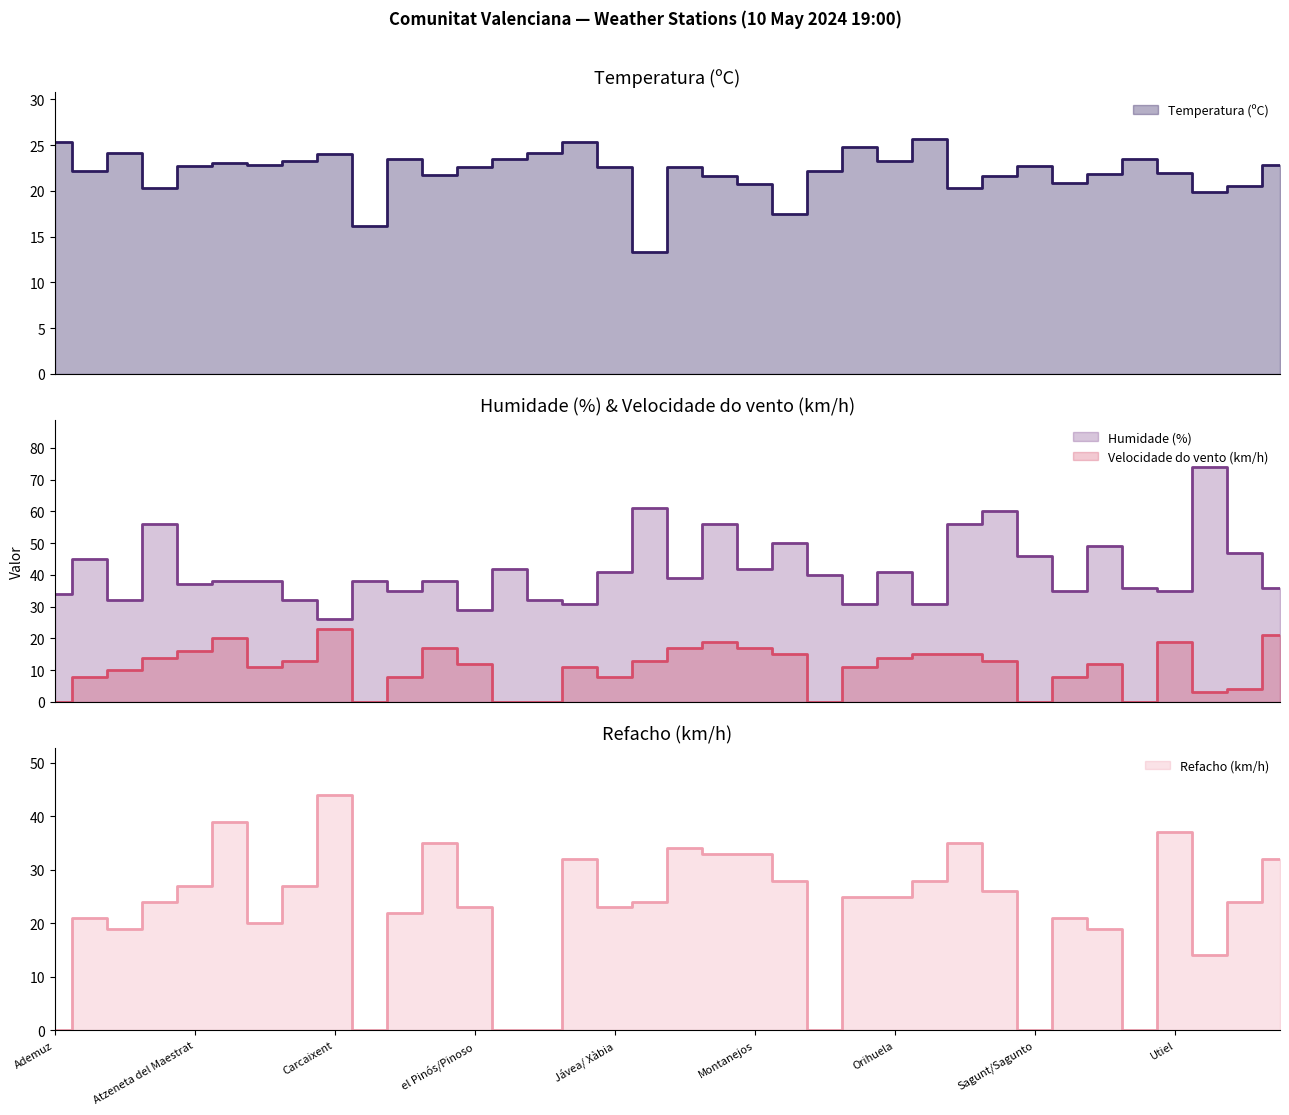

Reading left to right, transcribe all the data shown in this chart.

Temperatura (ºC): 25.4	22.2	24.1	20.3	22.7	23.0	22.8	23.3	24.0	16.2	23.5	21.7	22.6	23.5	24.1	25.4	22.6	13.3	22.6	21.6	20.8	17.5	22.2	24.8	23.3	25.7	20.3	21.6	22.7	20.9	21.8	23.5	22.0	19.9	20.5	22.8
Humidade (%): 34.0	45.0	32.0	56.0	37.0	38.0	38.0	32.0	26.0	38.0	35.0	38.0	29.0	42.0	32.0	31.0	41.0	61.0	39.0	56.0	42.0	50.0	40.0	31.0	41.0	31.0	56.0	60.0	46.0	35.0	49.0	36.0	35.0	74.0	47.0	36.0
Velocidade do vento (km/h): 0.0	8.0	10.0	14.0	16.0	20.0	11.0	13.0	23.0	0.0	8.0	17.0	12.0	0.0	0.0	11.0	8.0	13.0	17.0	19.0	17.0	15.0	0.0	11.0	14.0	15.0	15.0	13.0	0.0	8.0	12.0	0.0	19.0	3.0	4.0	21.0
Refacho (km/h): 0.0	21.0	19.0	24.0	27.0	39.0	20.0	27.0	44.0	0.0	22.0	35.0	23.0	0.0	0.0	32.0	23.0	24.0	34.0	33.0	33.0	28.0	0.0	25.0	25.0	28.0	35.0	26.0	0.0	21.0	19.0	0.0	37.0	14.0	24.0	32.0